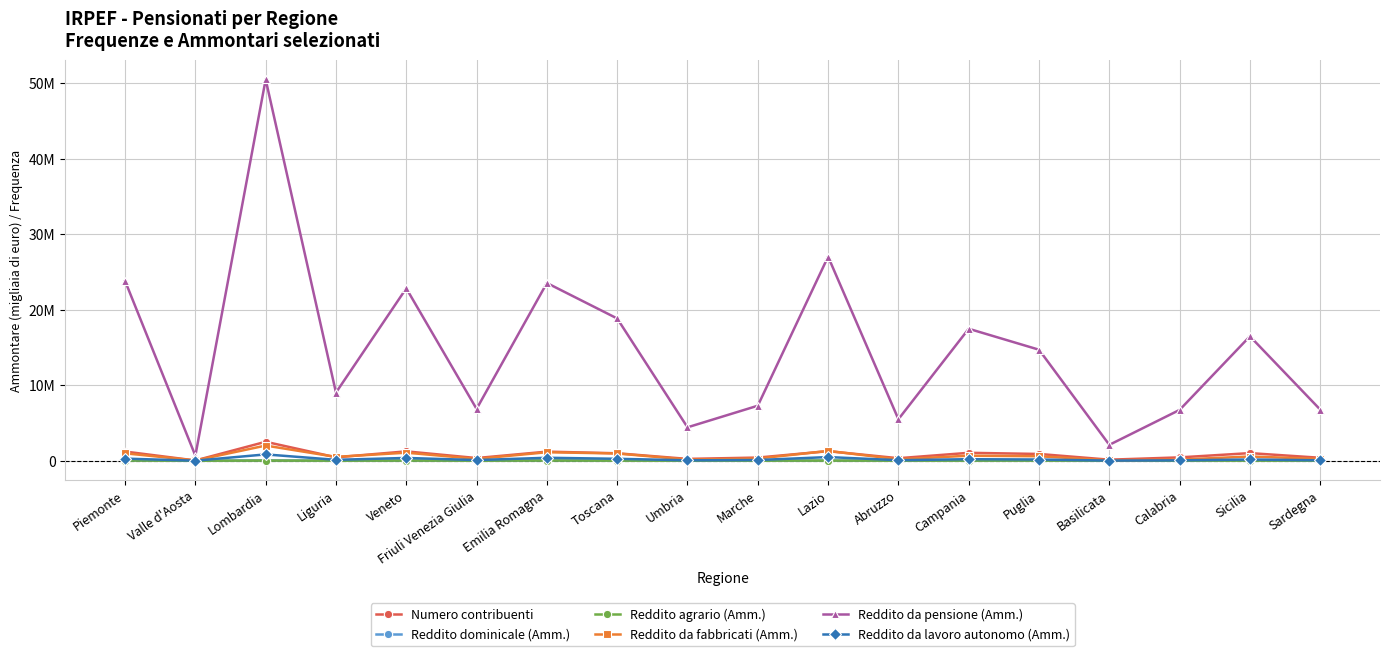

Where does the Reddito da lavoro autonomo (Amm.) series first go above 161823?

Piemonte